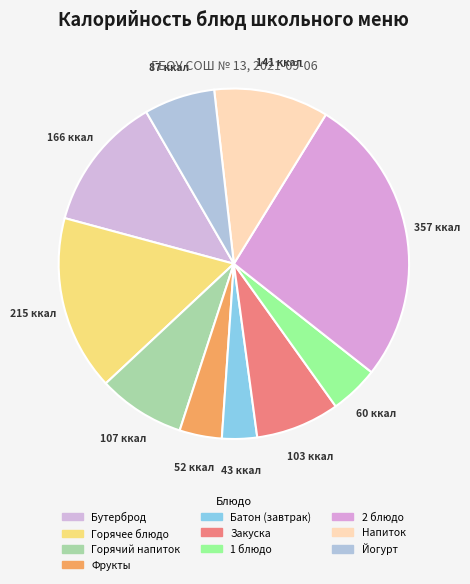

Does any single category account for the majority?

No